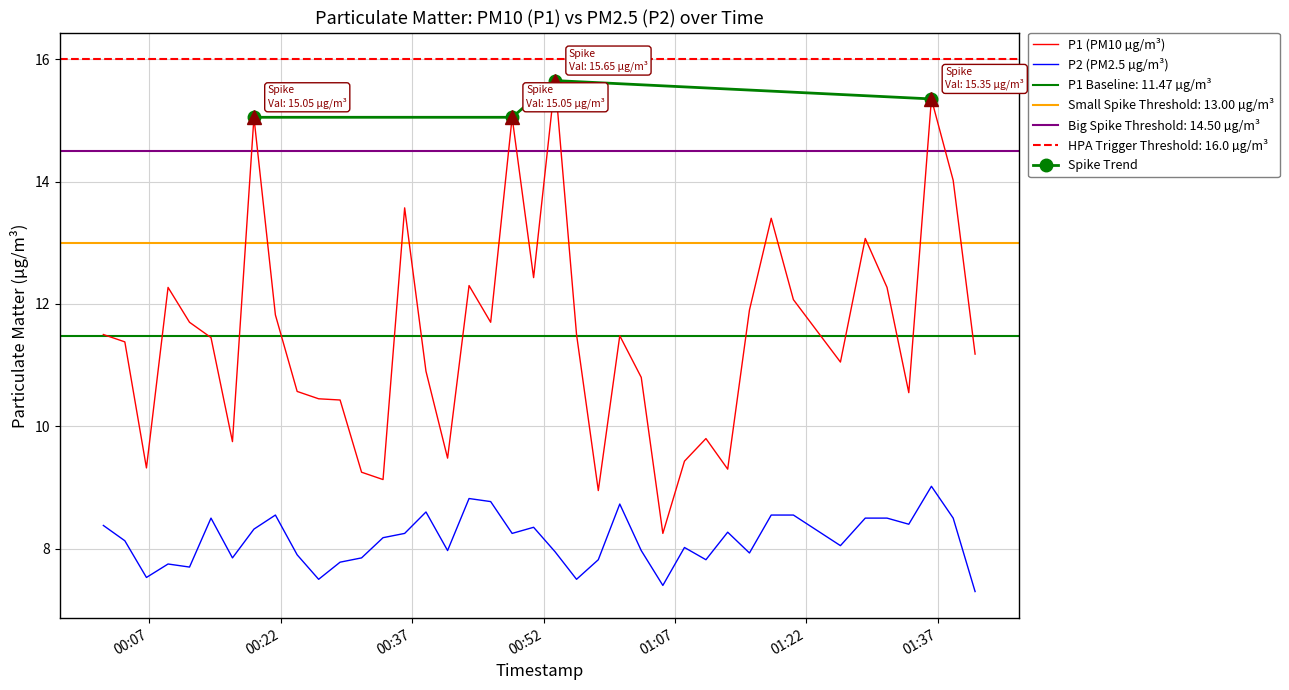

Is this an area chart (filled region under the line)?

No